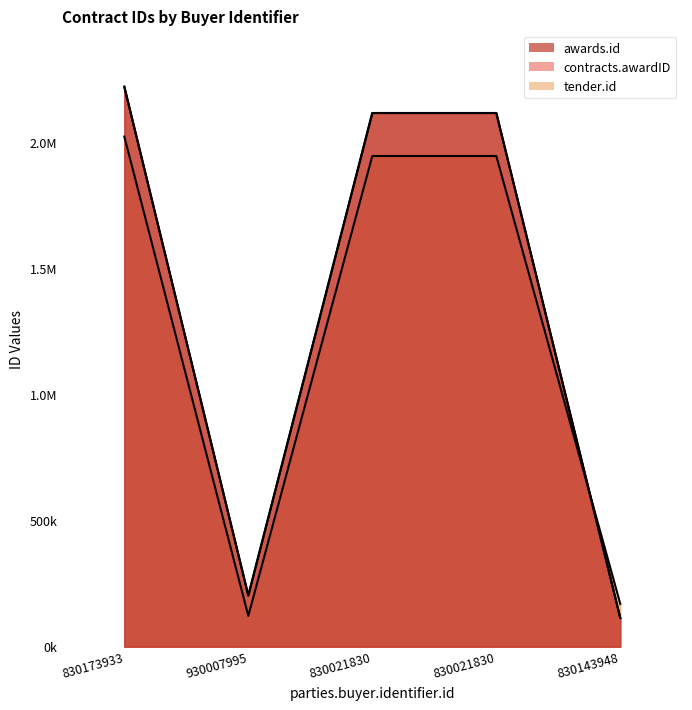

What is the spread (max minus min) of values at 830173933?

197875